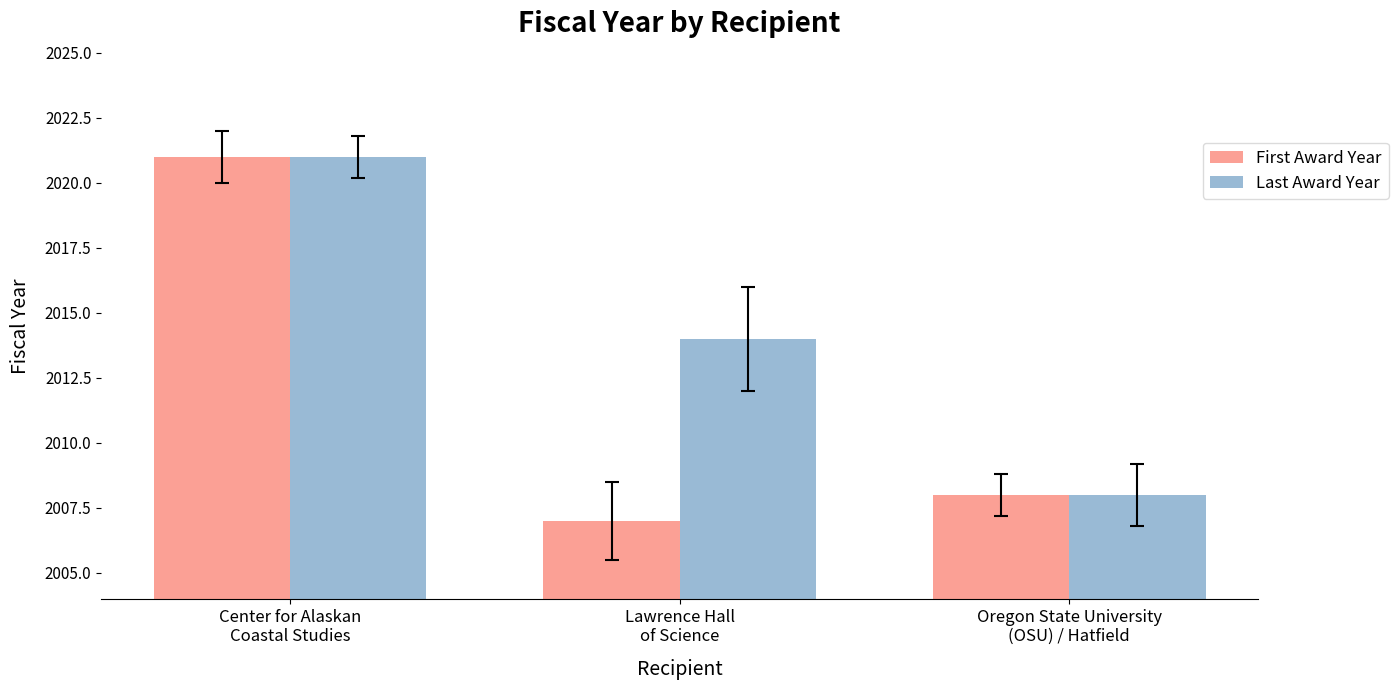

Rank the series by their average value, from highest to lowest.

Last Award Year, First Award Year